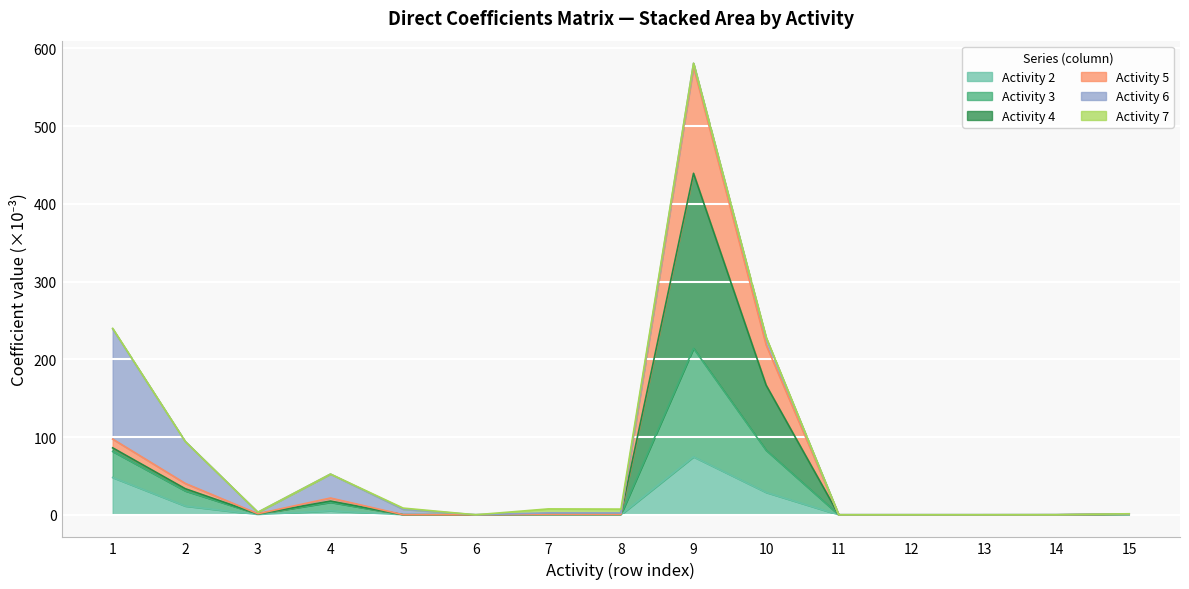

At which category is the sum across all series the highest?

9